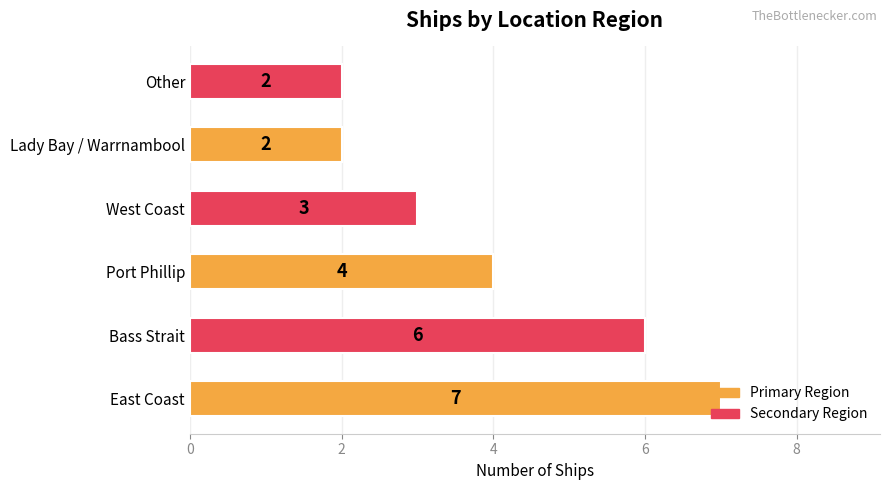

What is the sum of the values at Other and East Coast?

9